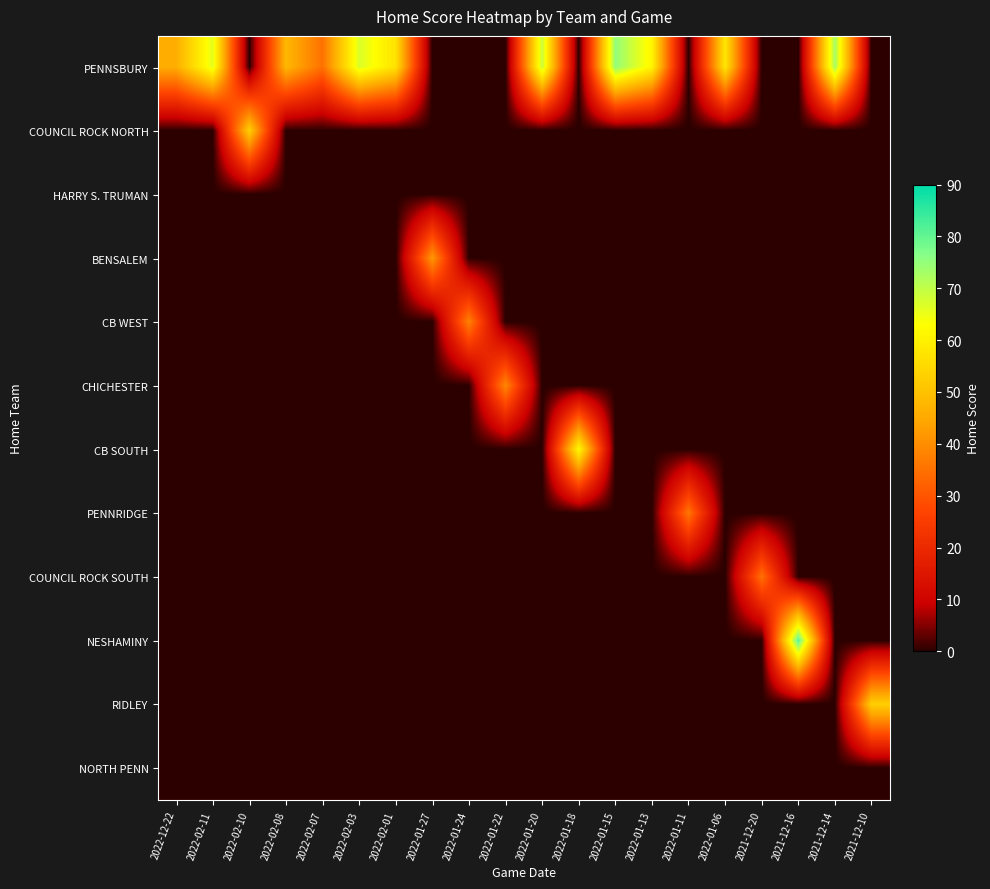

Which series has the largest total across all categories?

PENNSBURY